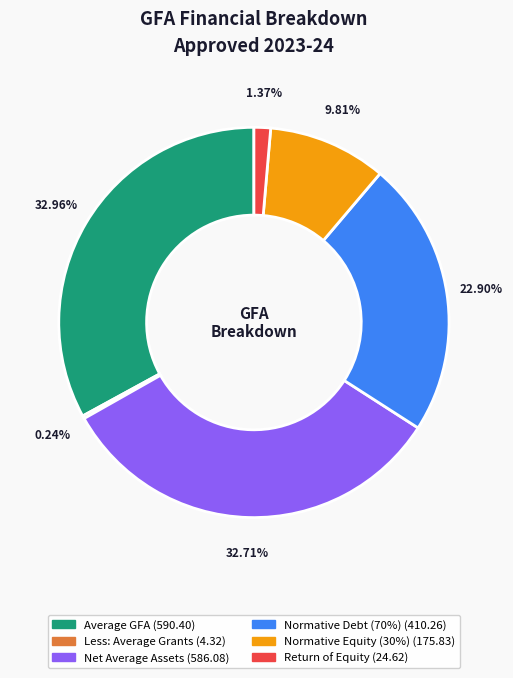

To the nearest percent, what is the average slice percentage?

17%